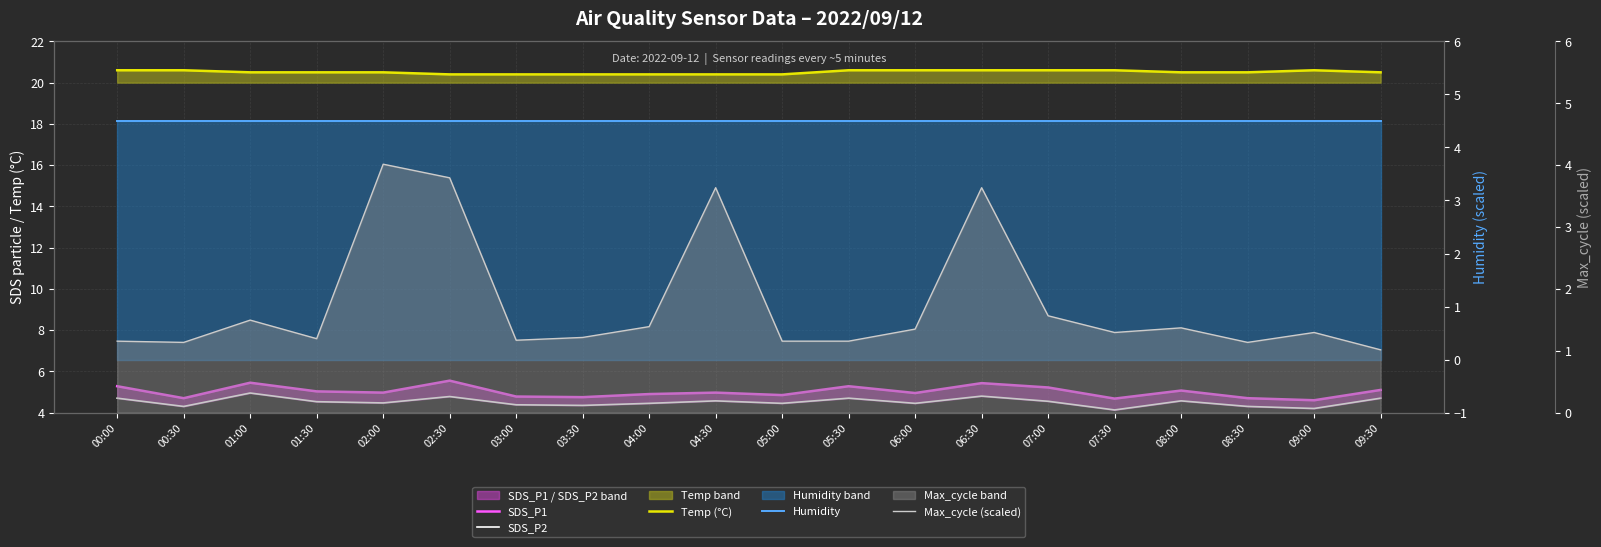

What is the sum of all Temp (°C) values?

410.2